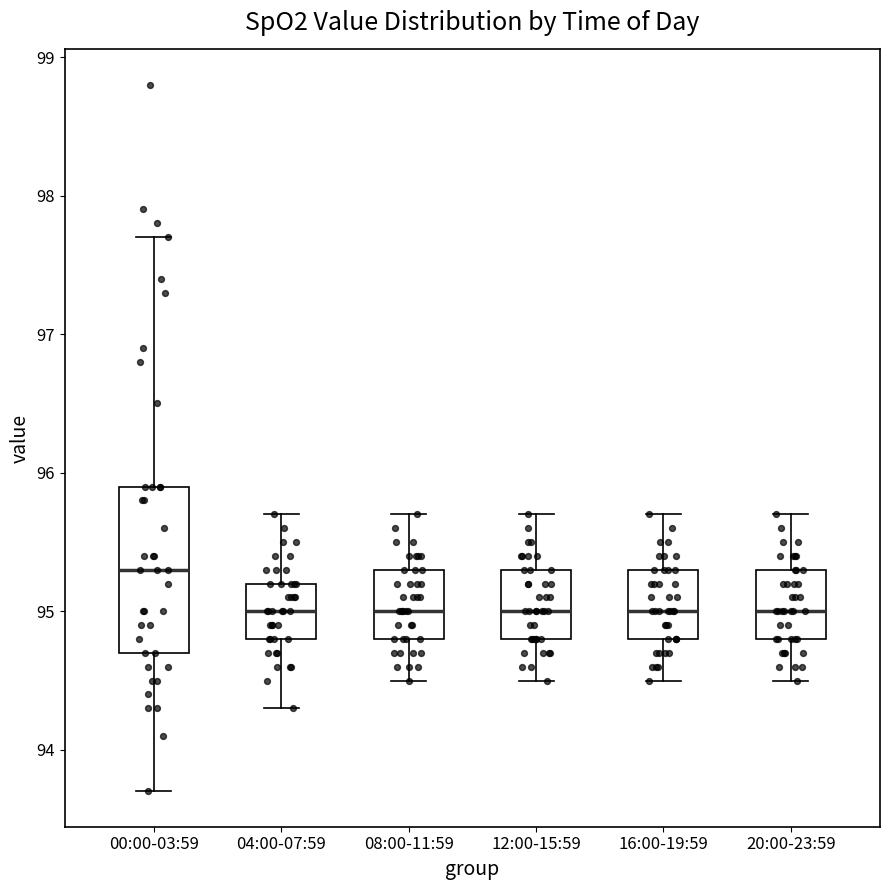

Where does the median line of the box for 04:00-07:59 sit on the y-axis? The values are not printed on the chart, so give them approximately, as read against the axis.

95.0